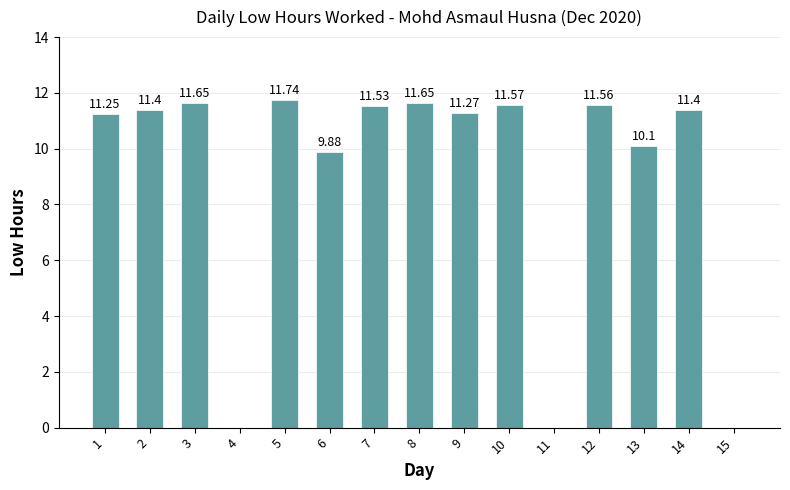

What is the change in value from 5 to 15?

-11.7